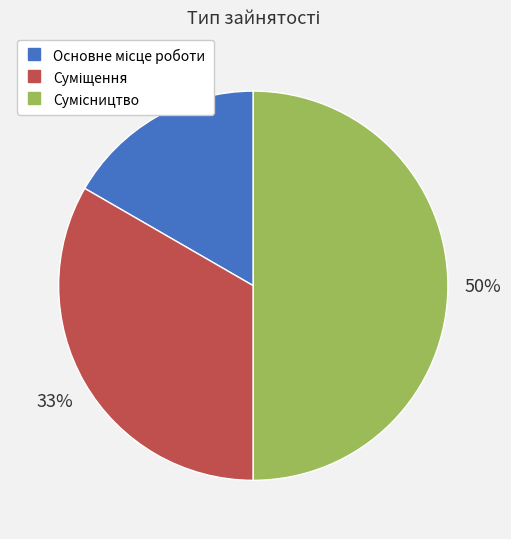

To the nearest percent, what is the average slice percentage?

33%